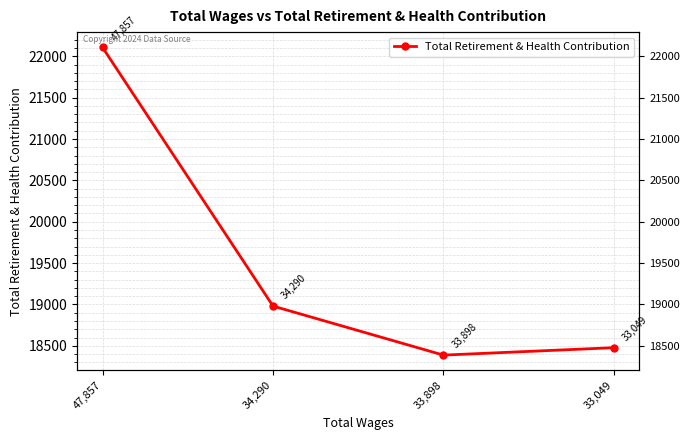

Rank the categories by value from highest to lowest.

47,857, 34,290, 33,049, 33,898